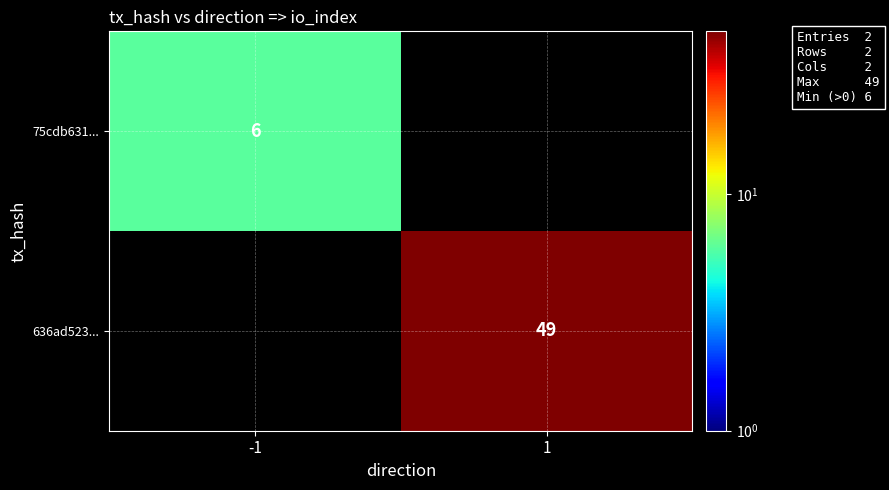

Is it true that 75cdb631... equals 6 at -1?

True